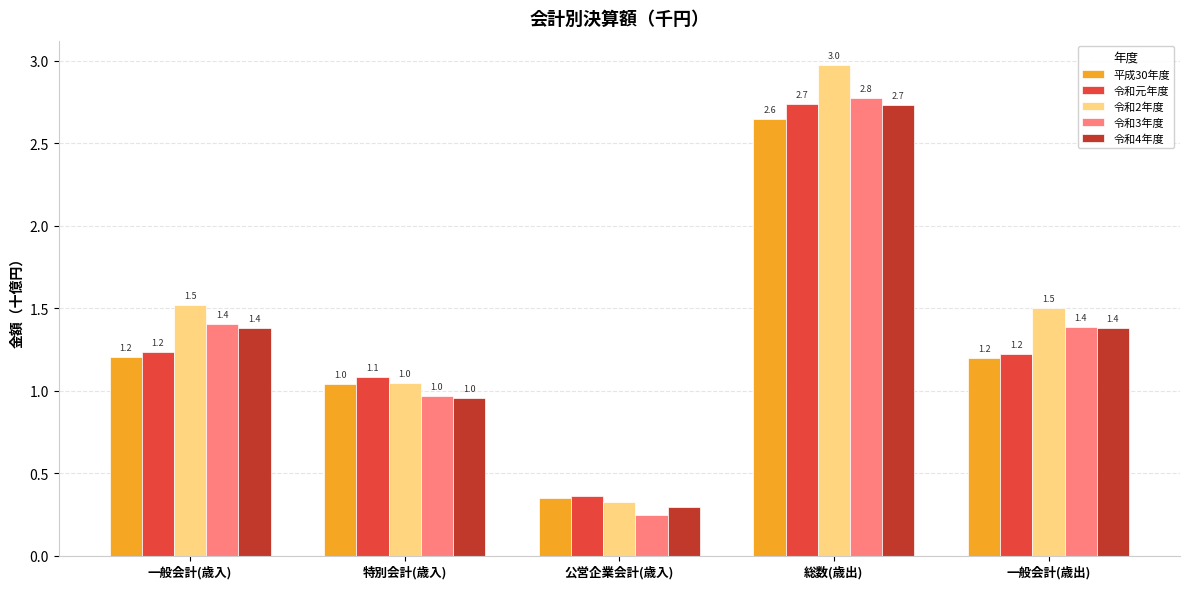

What is the difference between the 平成30年度 values at 特別会計(歳入) and 公営企業会計(歳入)?

0.7